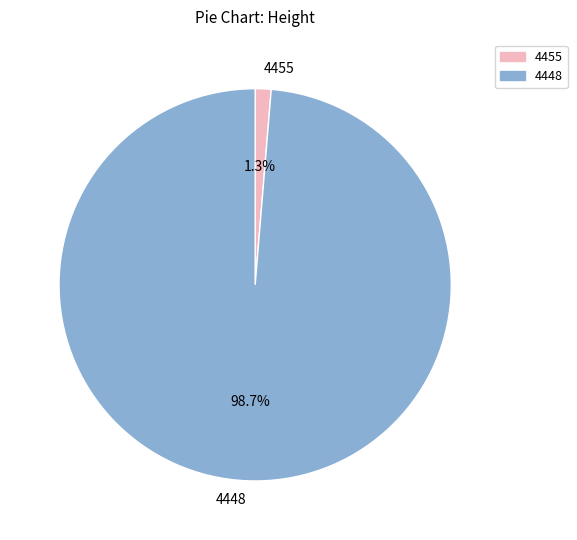

Rank the categories by value from lowest to highest.

4455, 4448